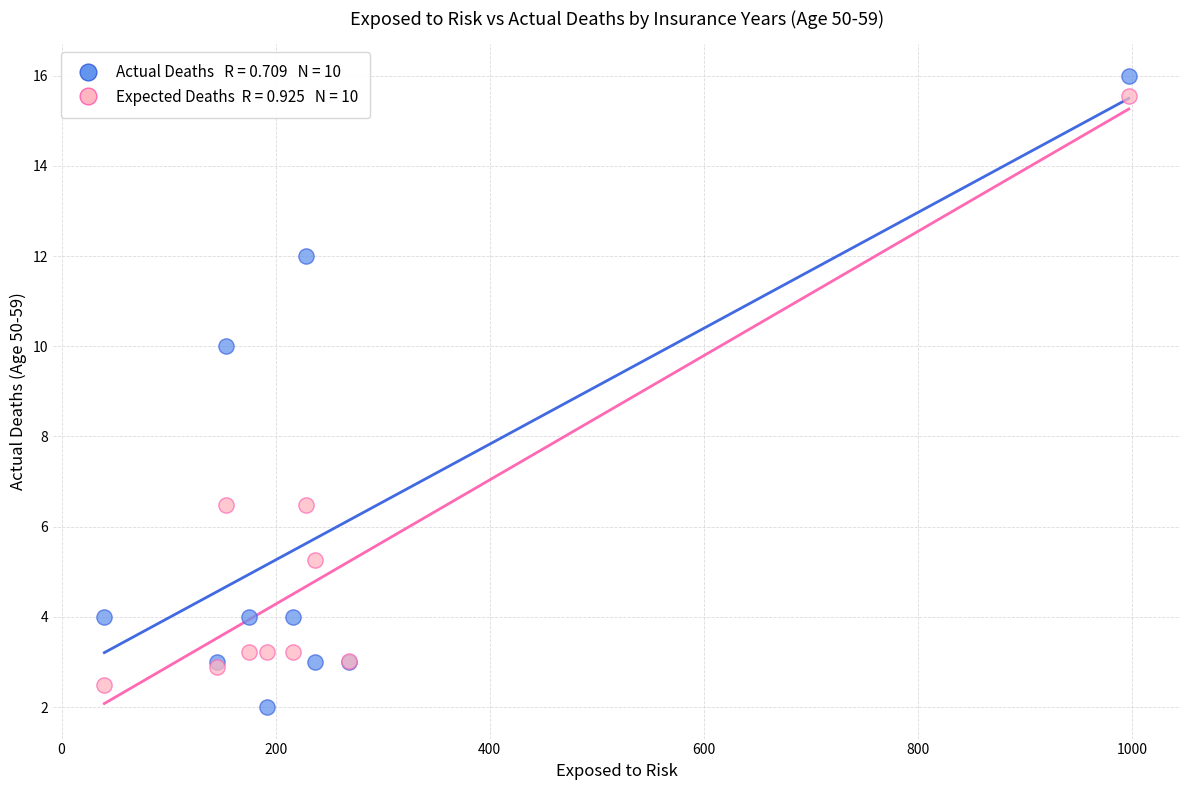

Across all series, what Y value is closest to 9?

10.0